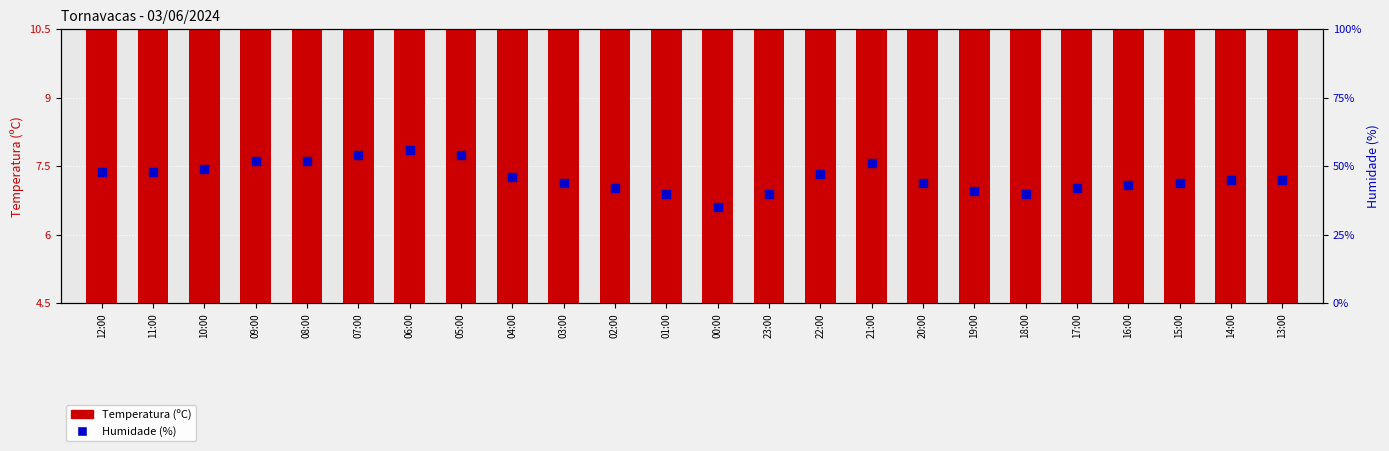

Which series reaches the maximum Y coordinate?

Humidade (%)